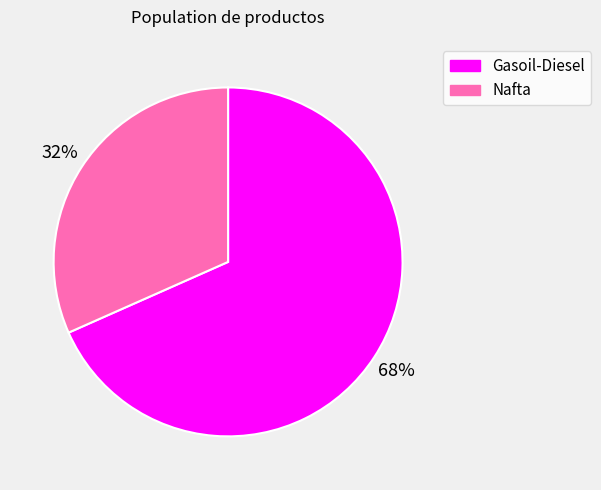

Count the number of slices in the pie.

2